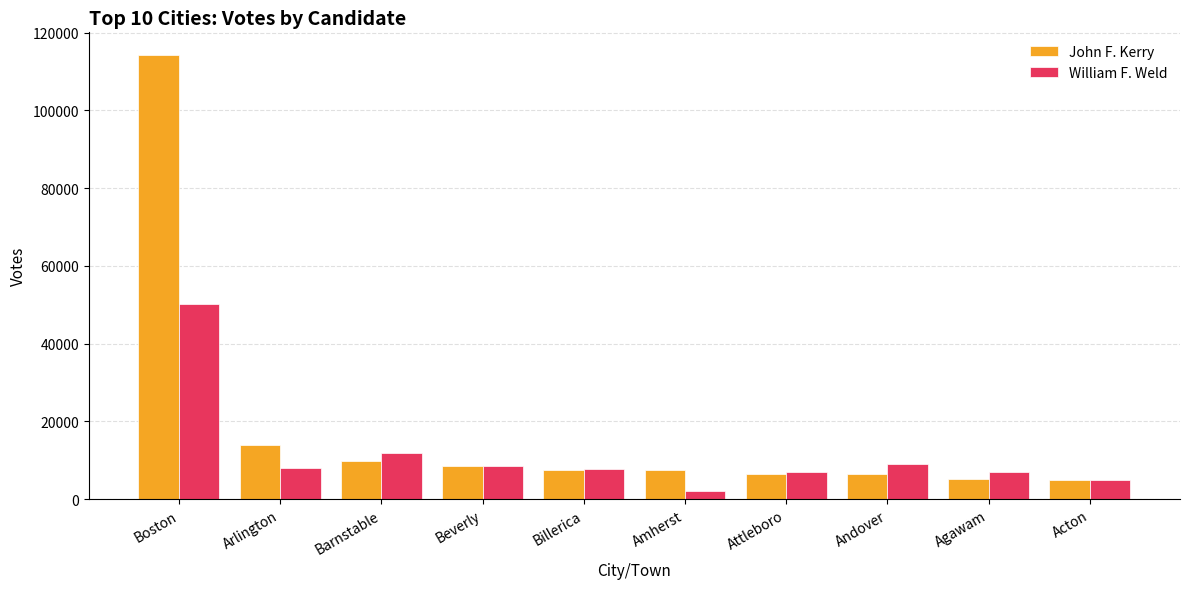

Between Arlington and Amherst, which series saw the biggest shift?

John F. Kerry